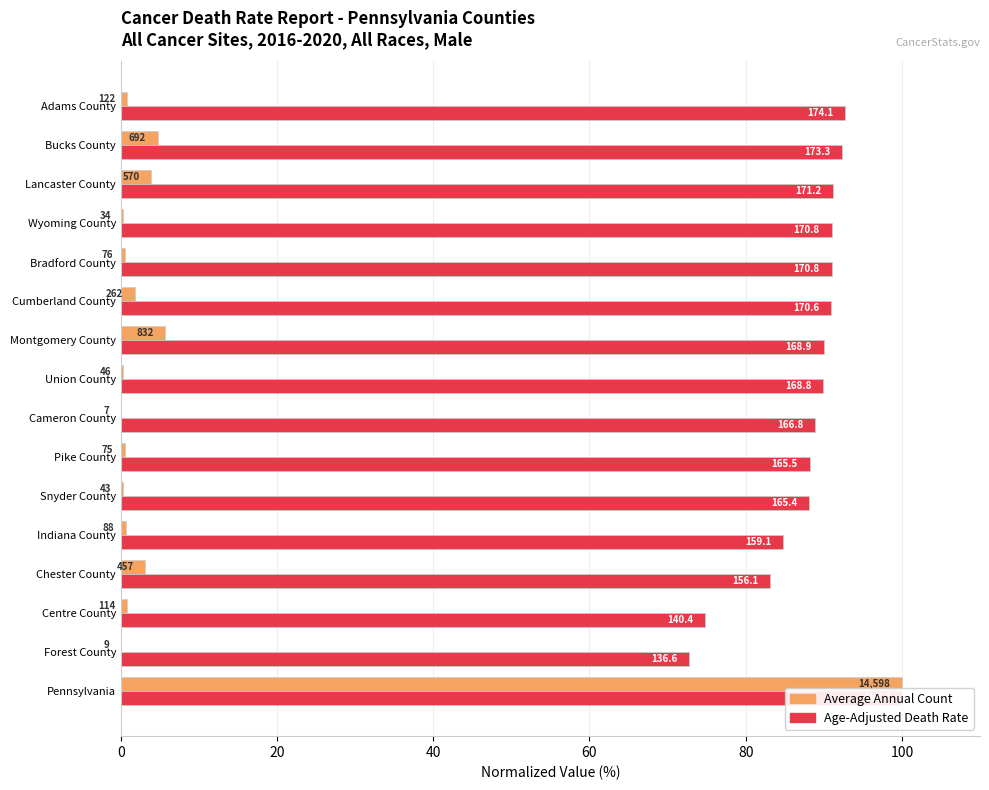

What are all the series names shown in the legend?

Average Annual Count, Age-Adjusted Death Rate